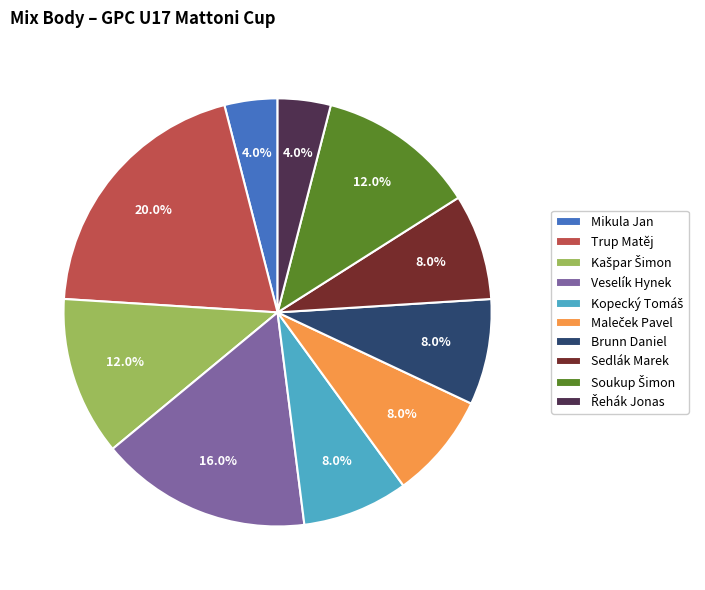

To the nearest percent, what is the difference between the largest and smallest slice percentages?

16%